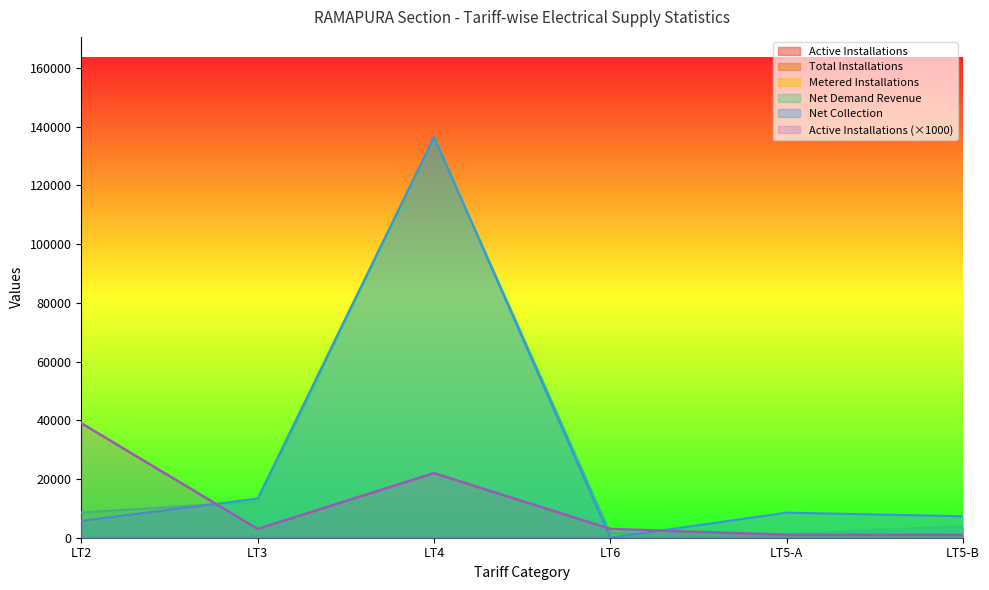

The value of Active Installations at LT6 is 646.0. True or false?

False